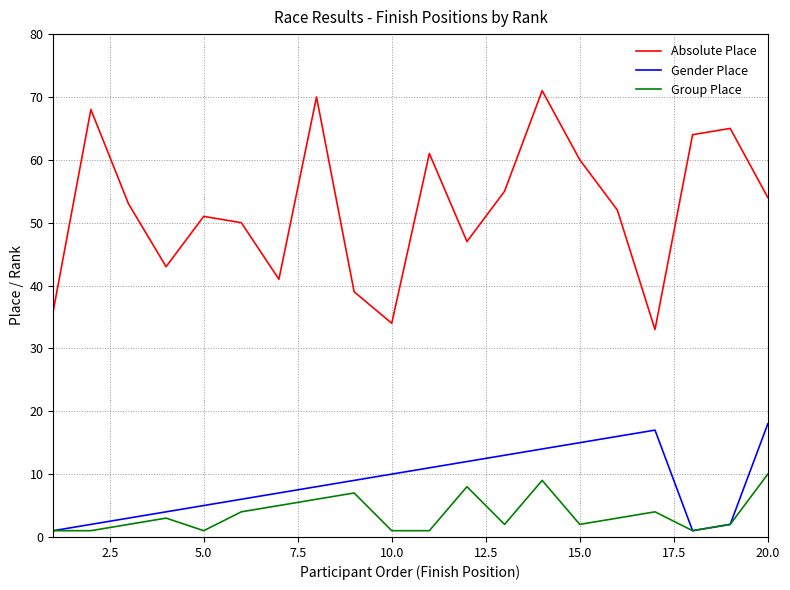

True or false: Gender Place and Absolute Place cross at least once.

False